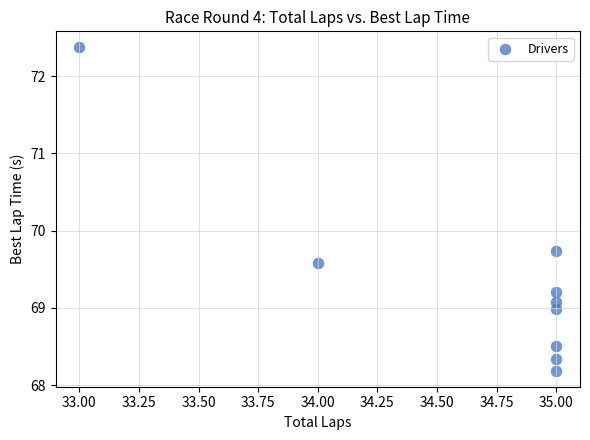

What is the range of Y values (max minus min)?

4.2